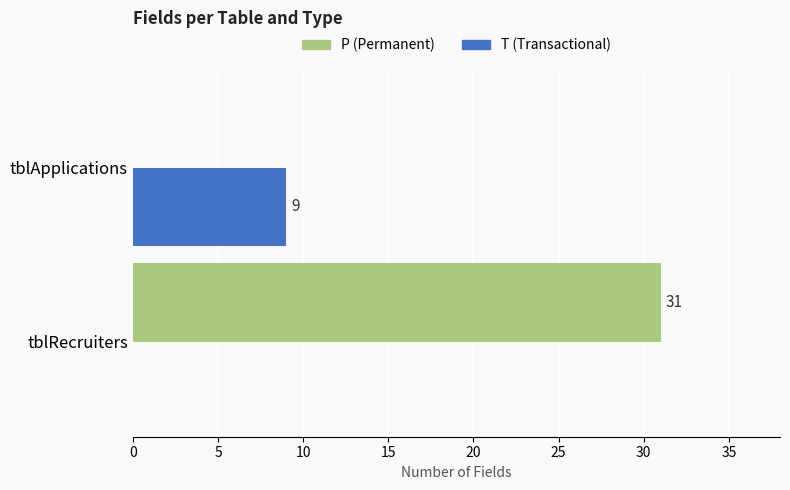

What is the greatest value displayed?

31